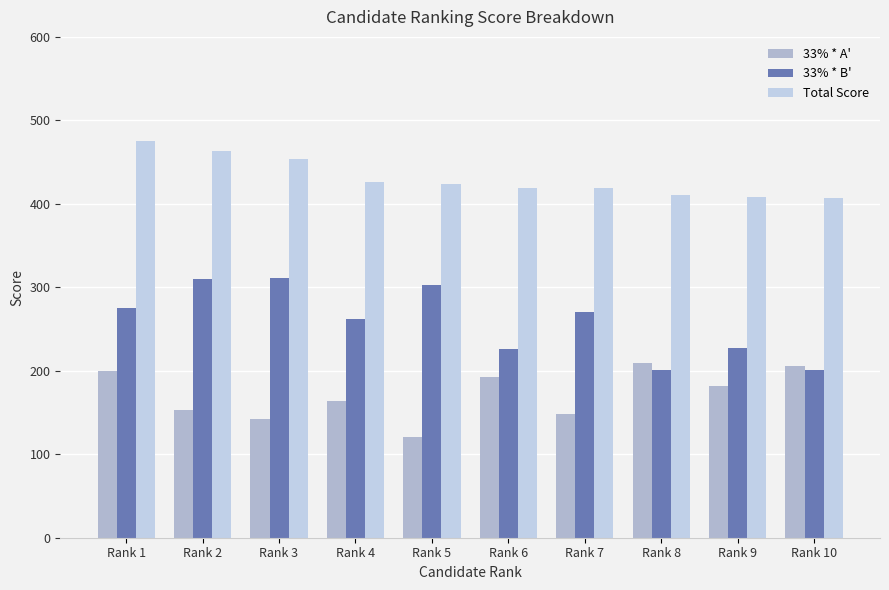

Reading left to right, list all the values displayed in this chart.

33% * A': 199.7	153.4	141.9	163.3	120.5	193.1	148.5	209.6	181.5	206.2
33% * B': 275.2	310.4	311.7	262.4	302.9	225.6	270.1	200.8	227.2	201.0
Total Score: 474.9	463.8	453.6	425.7	423.4	418.6	418.6	410.4	408.7	407.2